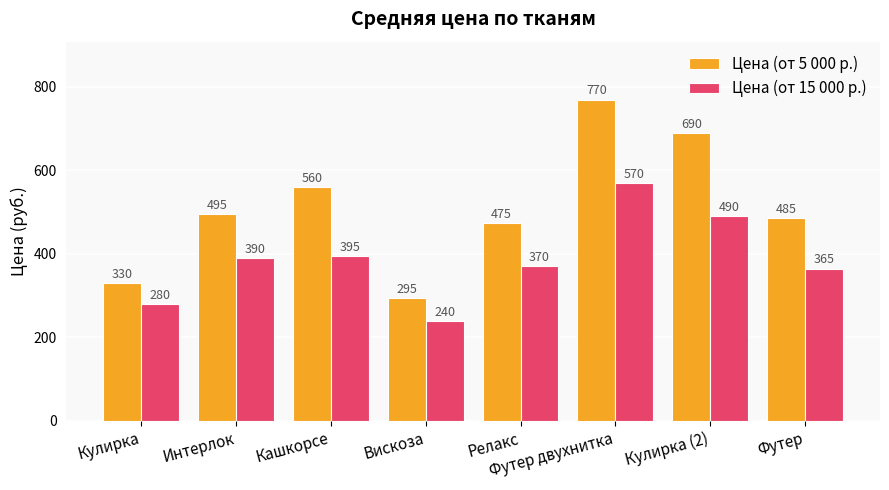

At which category is the sum across all series the highest?

Футер двухнитка